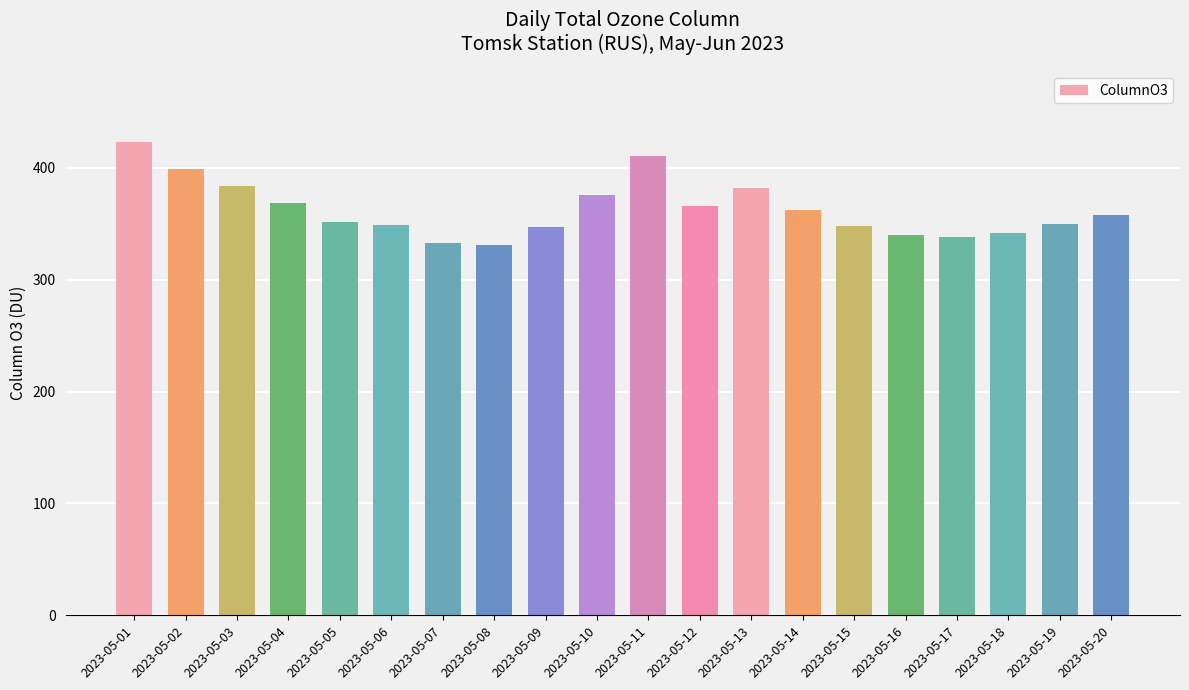

What is the sum of all values?

7260